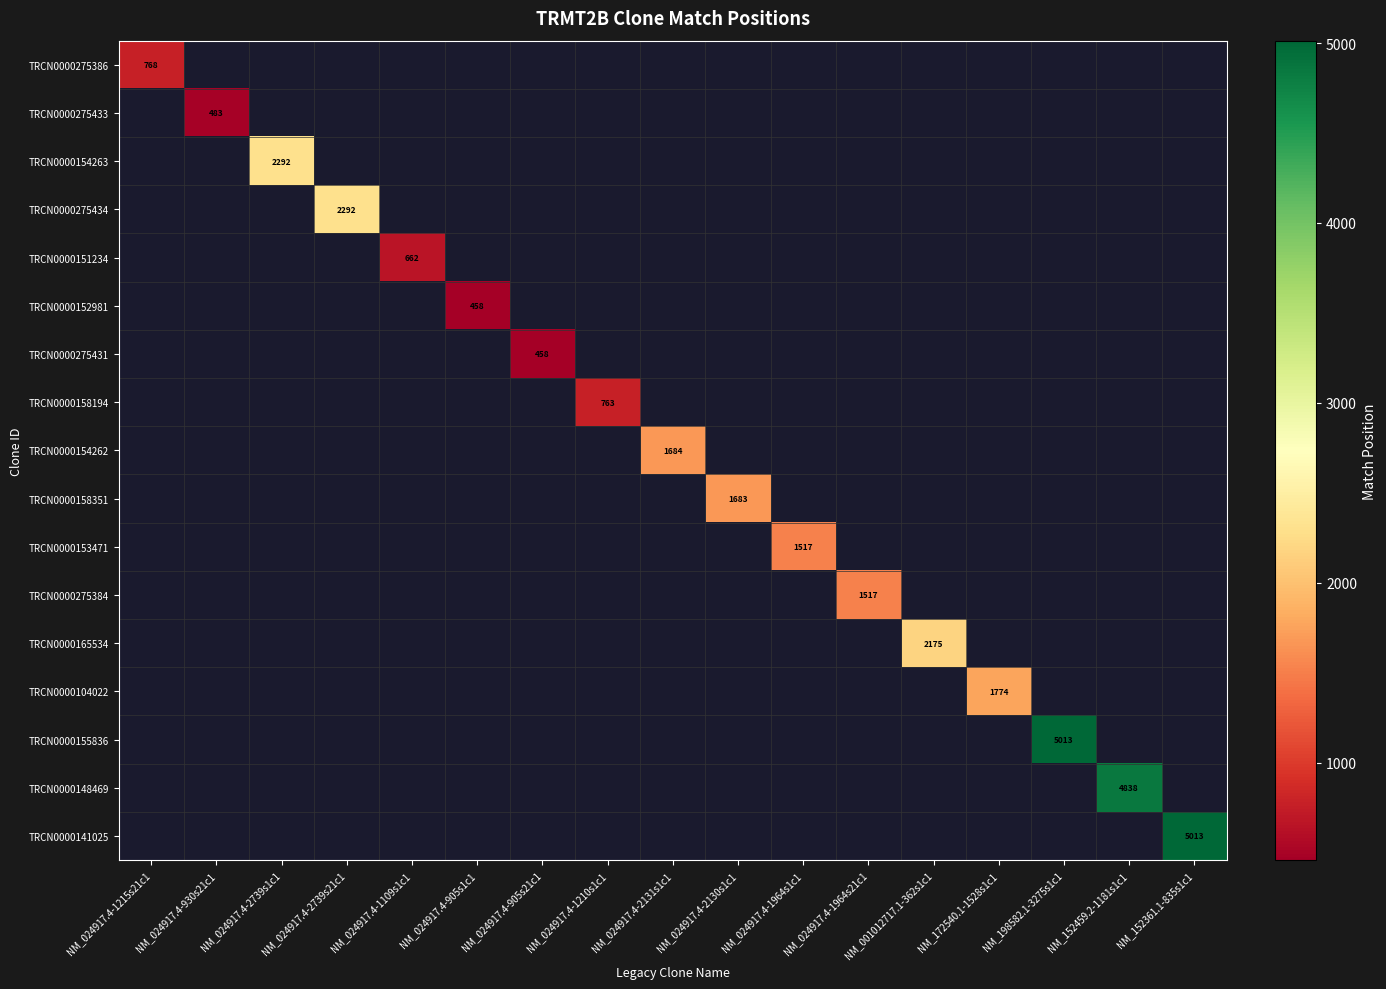

Is it true that TRCN0000153471 equals 2370 at NM_024917.4-1964s1c1?

False